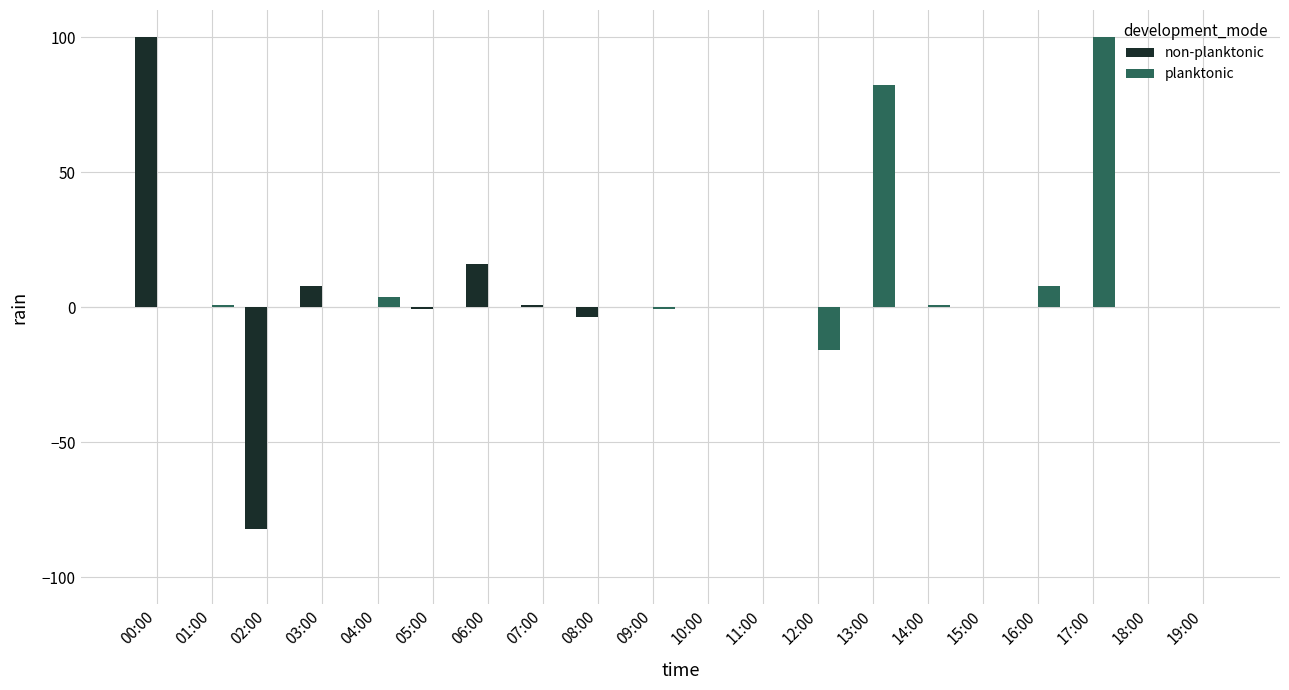

Where is planktonic nearest to the value 42?

16:00